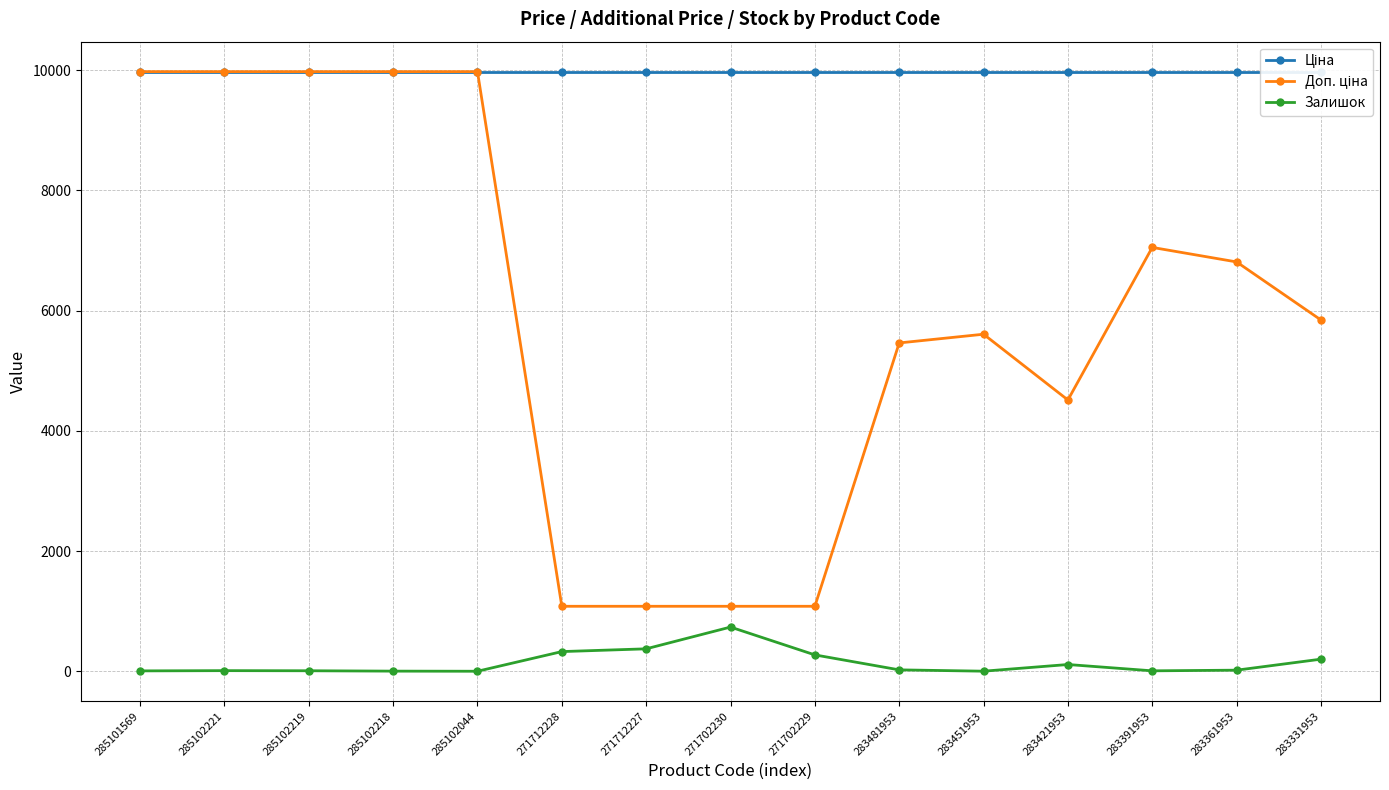

What is the label of the 12th point from the right?

285102218